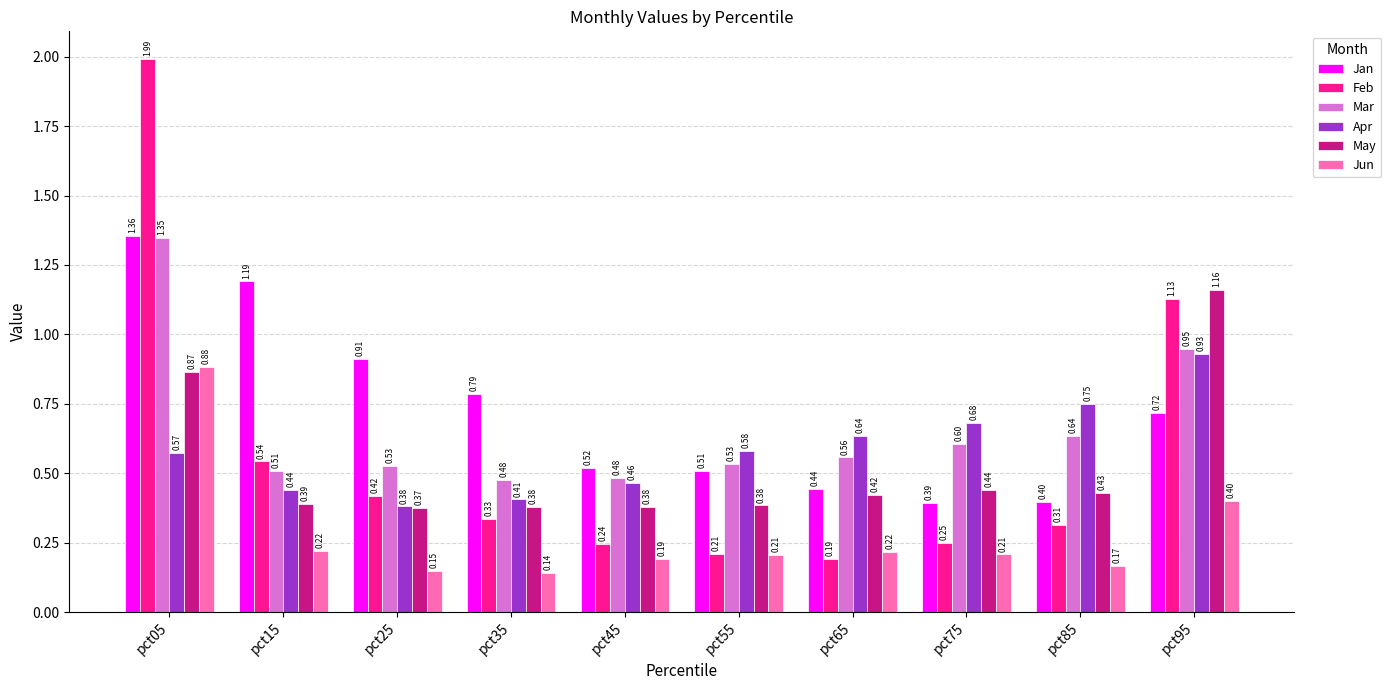

Is the value of May at pct05 greater than the value of Feb at pct95?

No